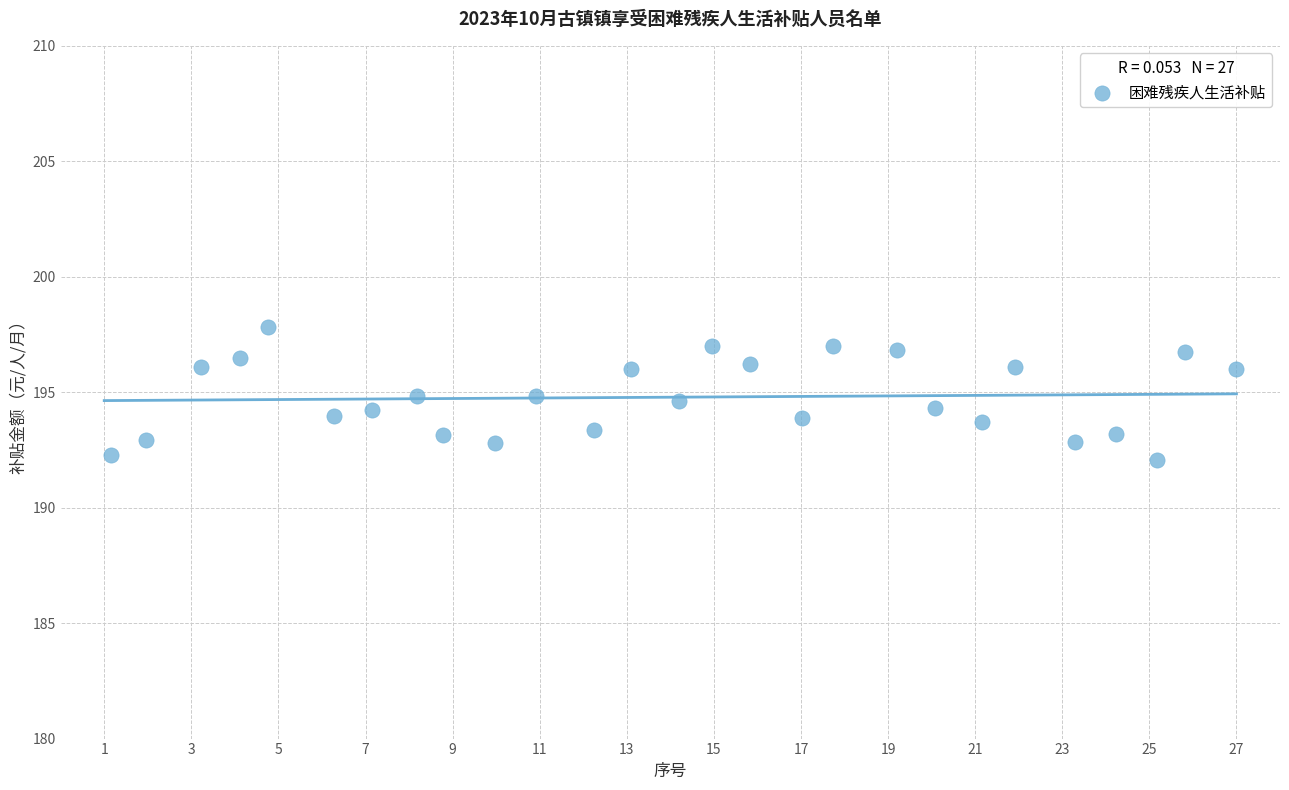

What is the range of Y values (max minus min)?

5.8